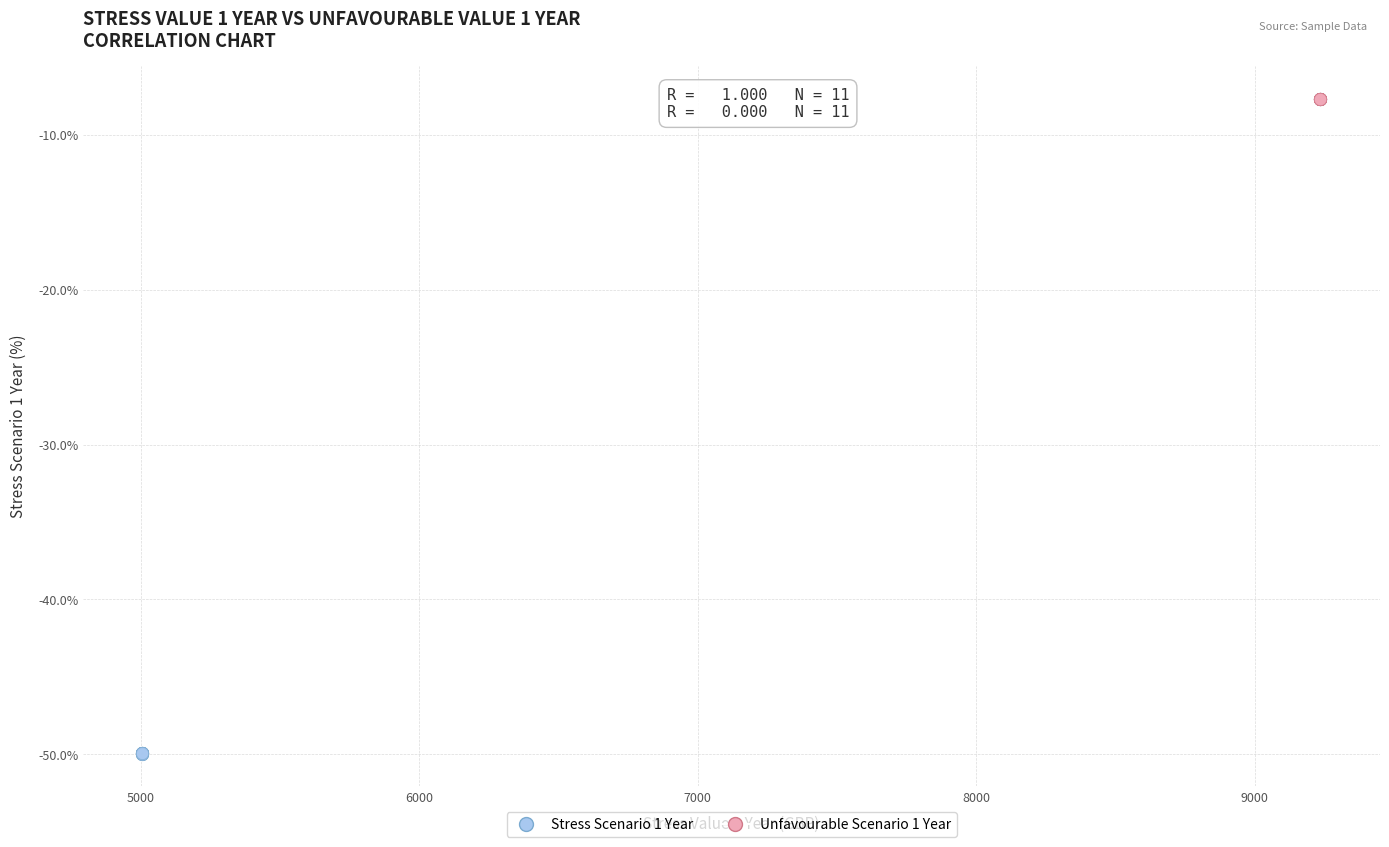

Which series reaches the minimum Y coordinate?

Stress Scenario 1 Year